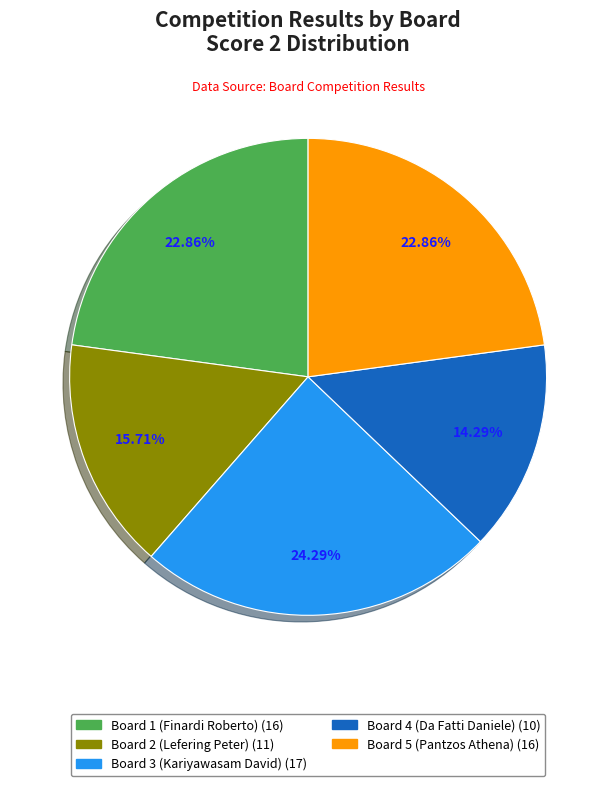

True or false: Board 1 (Finardi Roberto) accounts for 29% of the total.

False